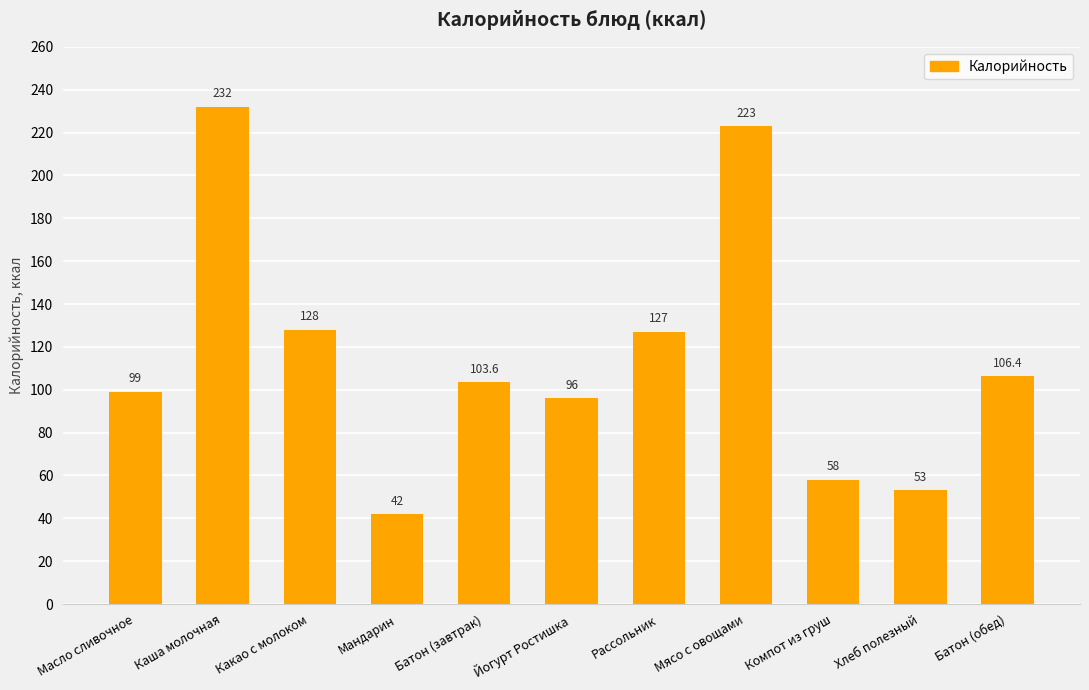

Reading right to left, what are all the values shown in this chart?

Батон (обед)=106.4	Хлеб полезный=53.0	Компот из груш=58.0	Мясо с овощами=223.0	Рассольник=127.0	Йогурт Ростишка=96.0	Батон (завтрак)=103.6	Мандарин=42.0	Какао с молоком=128.0	Каша молочная=232.0	Масло сливочное=99.0